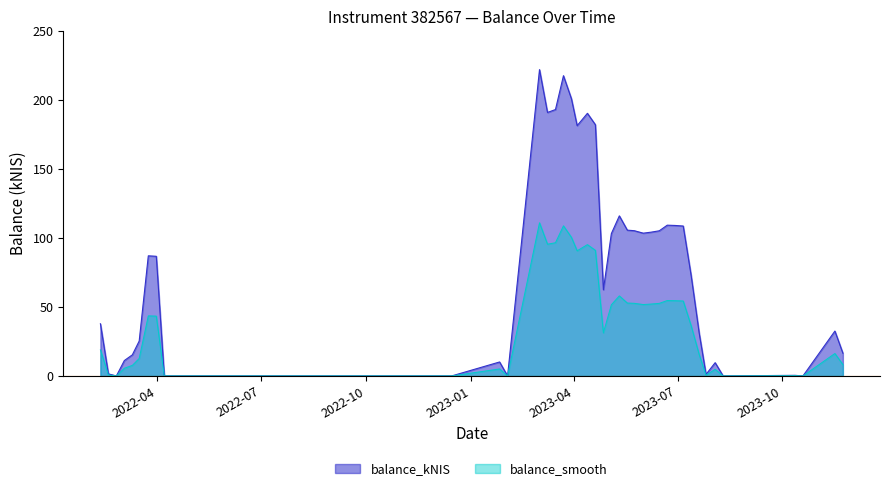

Rank the categories by balance_smooth value from lowest to highest.

2022-02-24, 2022-04-07, 2022-12-15, 2023-02-02, 2023-08-10, 2023-10-19, 2023-10-12, 2023-07-26, 2022-02-17, 2023-08-03, 2023-01-26, 2022-03-03, 2022-03-10, 2023-11-23, 2022-03-16, 2023-07-20, 2023-11-16, 2022-02-10, 2023-04-27, 2023-07-13, 2022-03-31, 2022-03-24, 2023-05-04, 2023-06-01, 2023-06-08, 2023-06-15, 2023-05-24, 2023-05-18, 2023-07-06, 2023-06-29, 2023-06-22, 2023-05-11, 2023-04-04, 2023-04-20, 2023-04-13, 2023-03-09, 2023-03-16, 2023-03-30, 2023-03-23, 2023-03-02